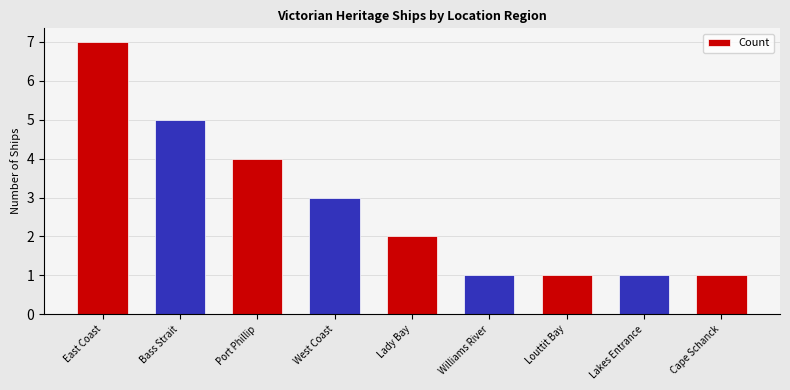

Is it true that the value at Lakes Entrance is 0?

False